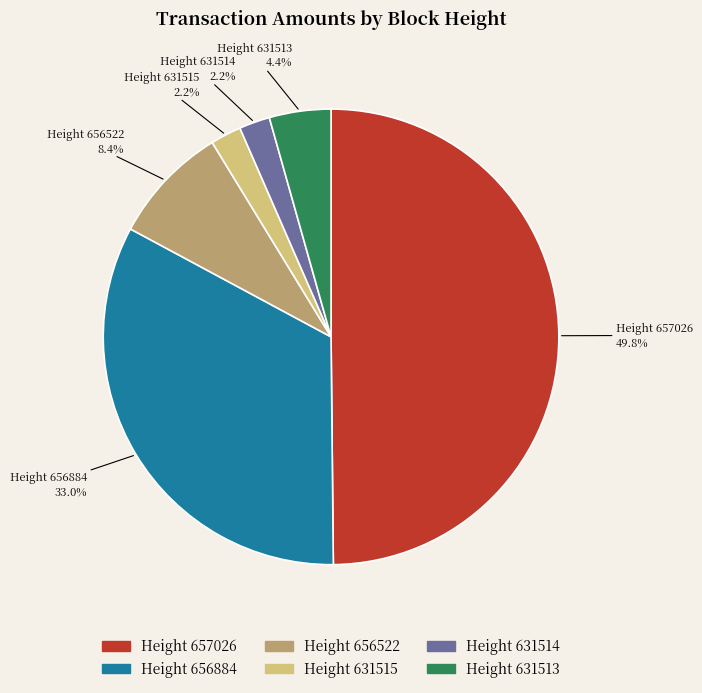

Which category has the smallest portion of the pie?

631515